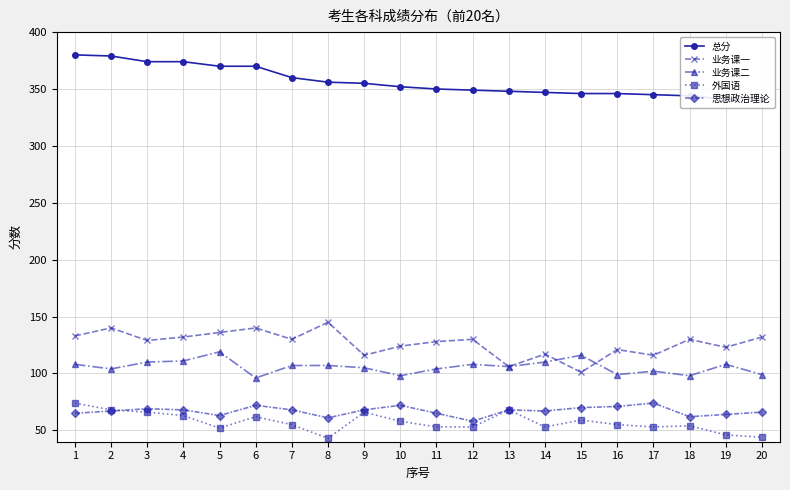

Which category has the highest value across all series?

1